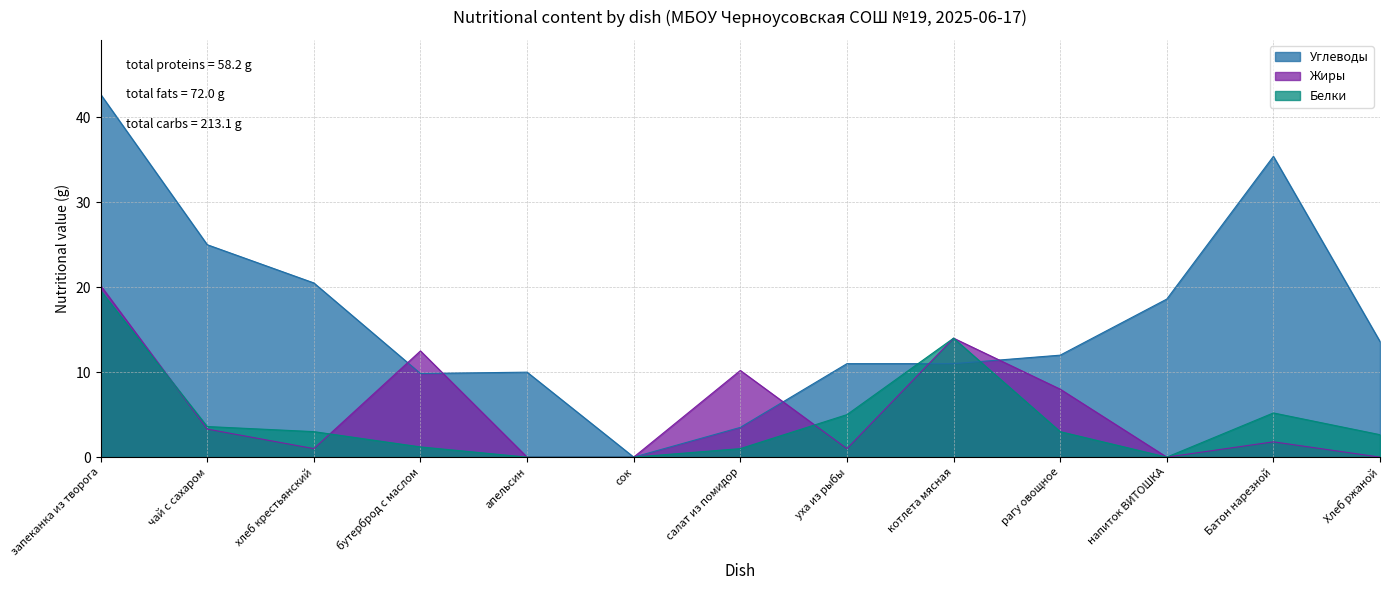

How many lines are shown in the chart?

3